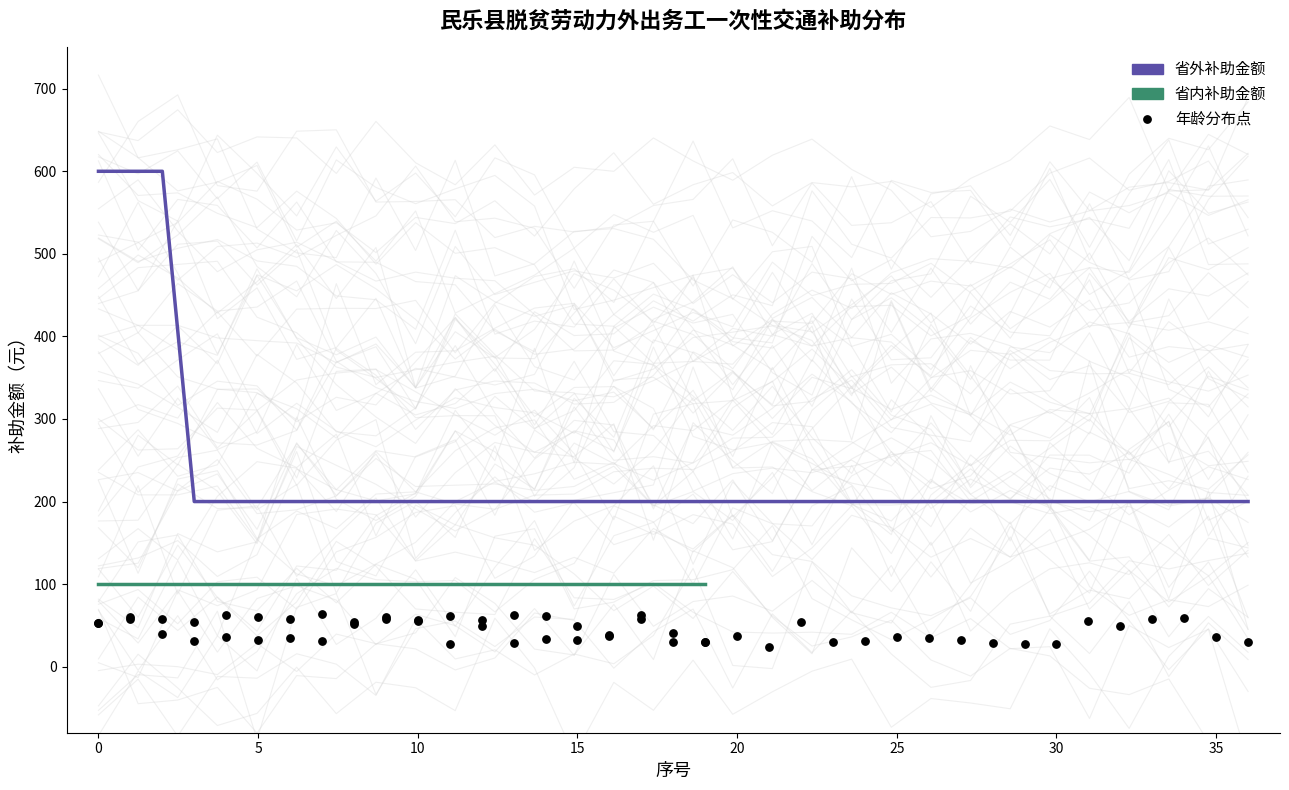

What is the ratio of the value at 36 to the value at 20?

1.0